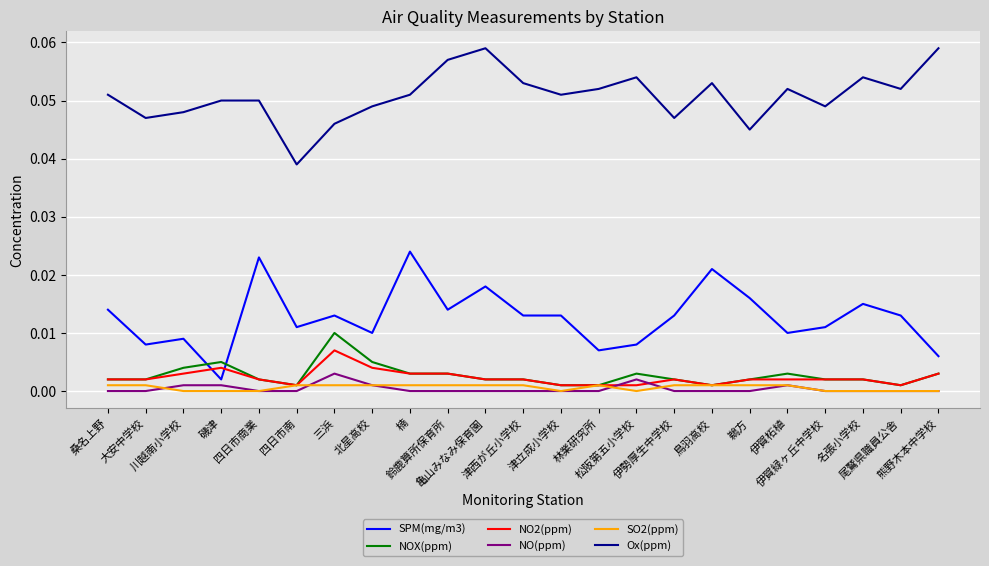

True or false: NOX(ppm) and Ox(ppm) intersect in this chart.

False